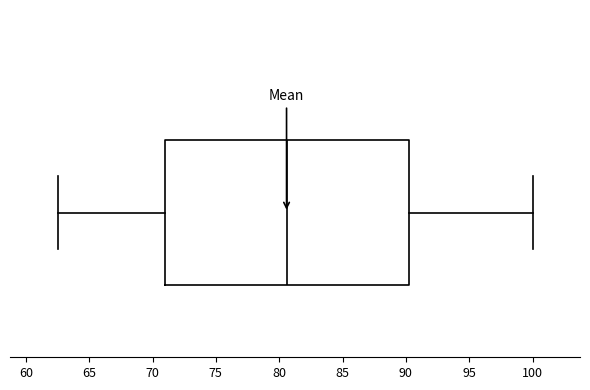

Where does the right whisker of the box end on the x-axis? The values are not printed on the chart, so give them approximately, as read against the axis.

100.0